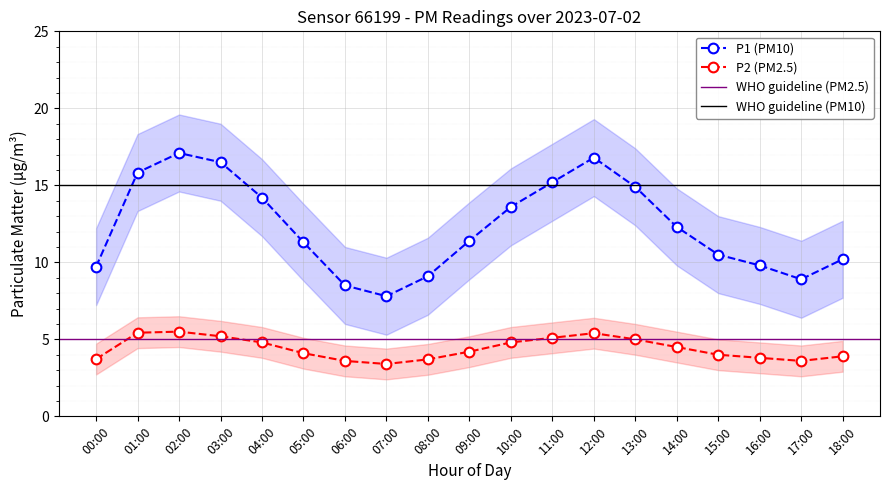

In P2, how many points are higher than both neighbors (excluding endpoints)?

2